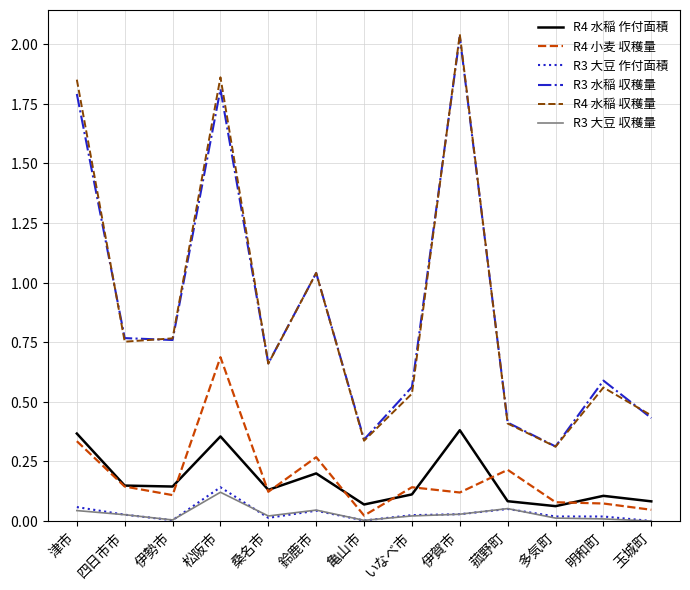

What is the value of the R3 大豆 作付面積 point at the 1st from the left?

0.1